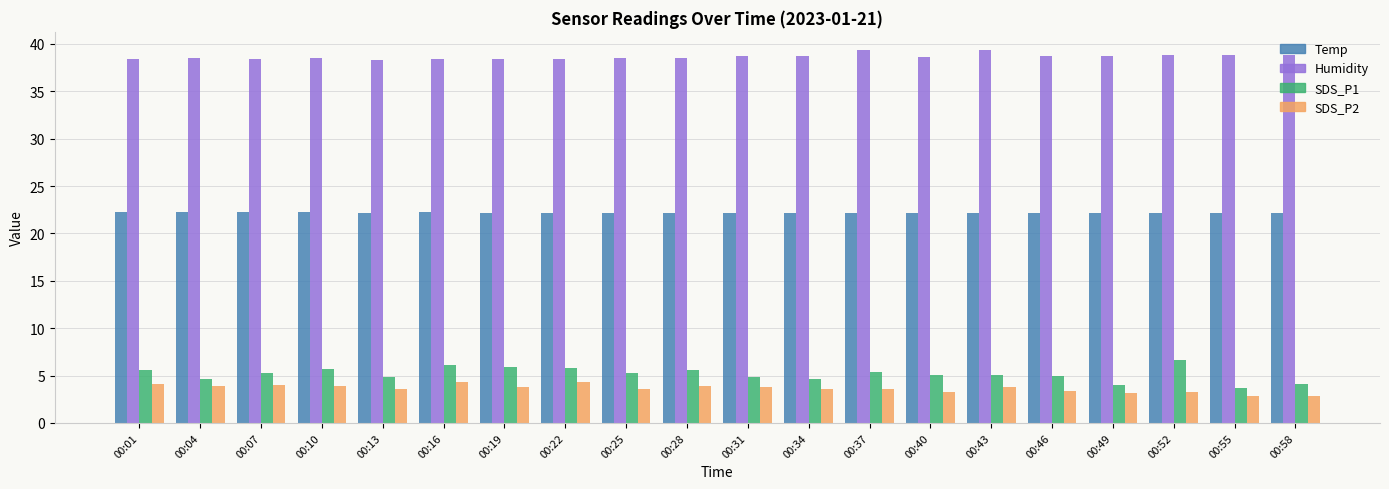

What is the highest value of the Humidity series?

39.3